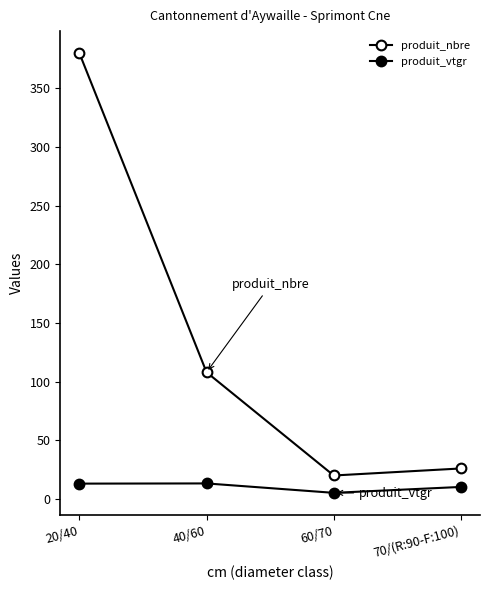

What is the sum of the produit_vtgr values at 20/40 and 60/70?

18.3